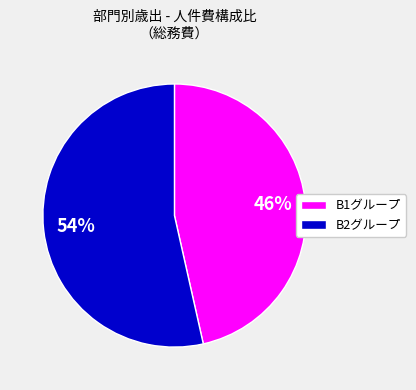

Does any single category account for the majority?

Yes